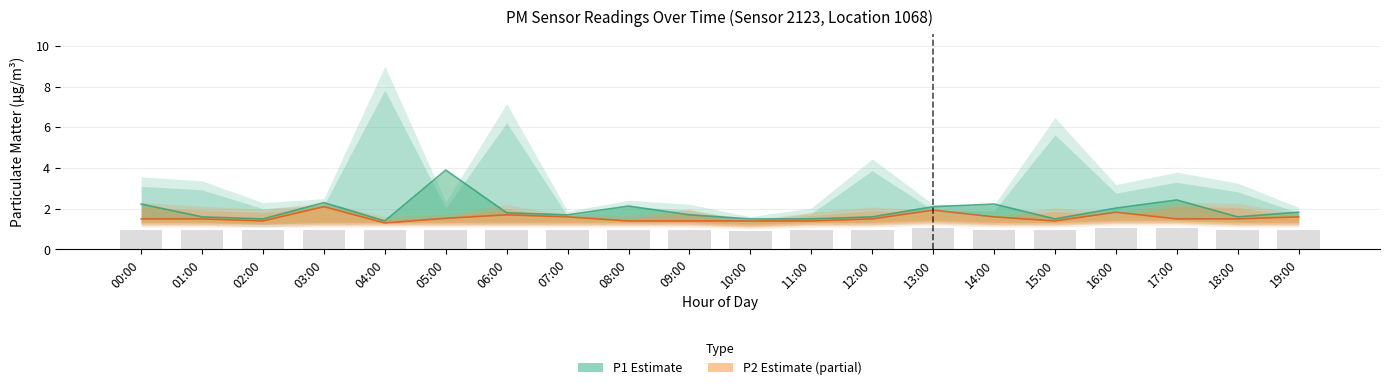

Which has a higher value, 05:00 or 12:00?

05:00